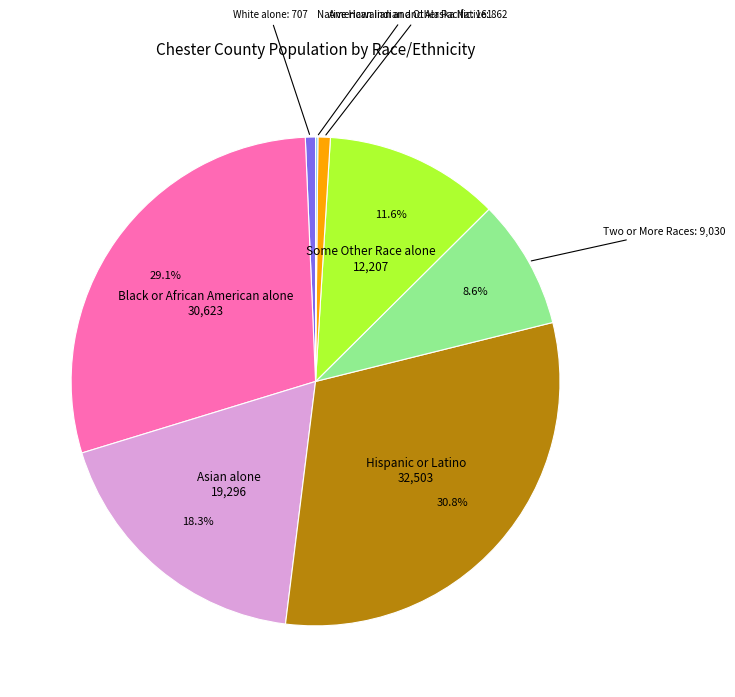

Is there any slice that represents more than half of the pie?

No